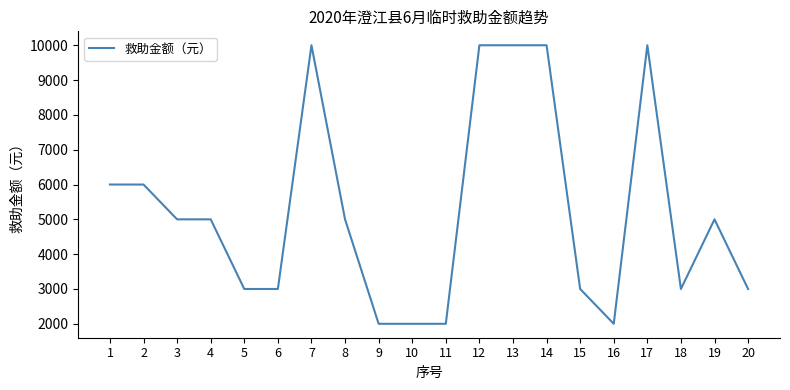

The value at 12 is 10000. True or false?

True